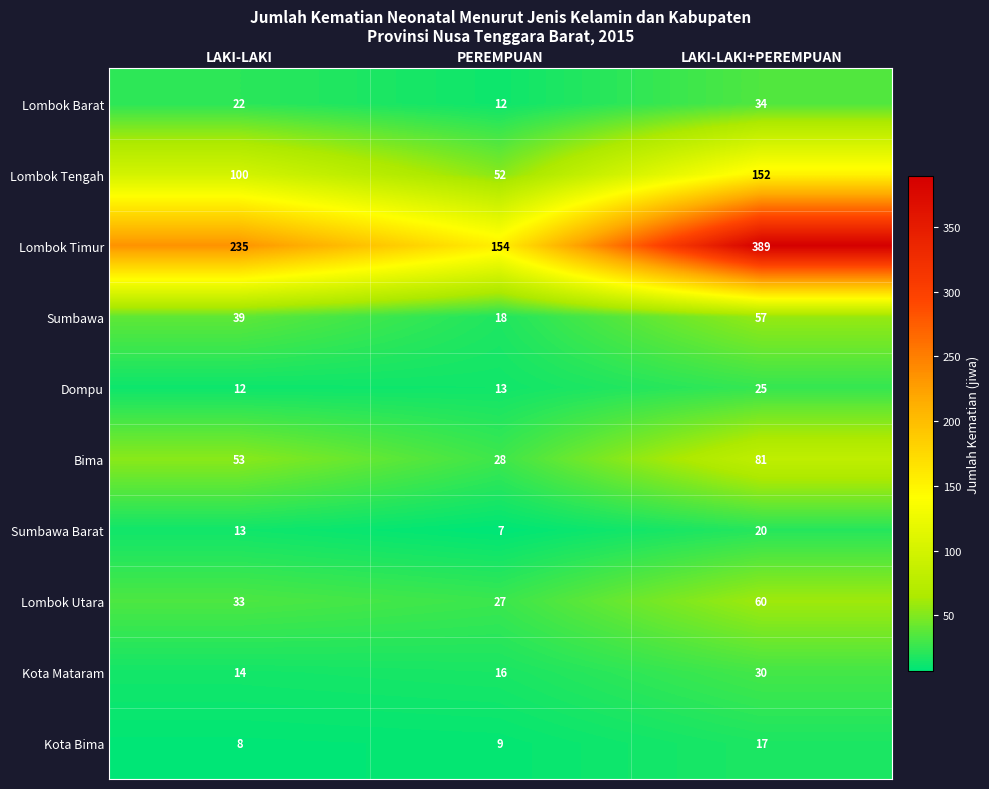

Reading right to left, transcribe all the data shown in this chart.

Lombok Barat: LAKI-LAKI+PEREMPUAN=34	PEREMPUAN=12	LAKI-LAKI=22
Lombok Tengah: LAKI-LAKI+PEREMPUAN=152	PEREMPUAN=52	LAKI-LAKI=100
Lombok Timur: LAKI-LAKI+PEREMPUAN=389	PEREMPUAN=154	LAKI-LAKI=235
Sumbawa: LAKI-LAKI+PEREMPUAN=57	PEREMPUAN=18	LAKI-LAKI=39
Dompu: LAKI-LAKI+PEREMPUAN=25	PEREMPUAN=13	LAKI-LAKI=12
Bima: LAKI-LAKI+PEREMPUAN=81	PEREMPUAN=28	LAKI-LAKI=53
Sumbawa Barat: LAKI-LAKI+PEREMPUAN=20	PEREMPUAN=7	LAKI-LAKI=13
Lombok Utara: LAKI-LAKI+PEREMPUAN=60	PEREMPUAN=27	LAKI-LAKI=33
Kota Mataram: LAKI-LAKI+PEREMPUAN=30	PEREMPUAN=16	LAKI-LAKI=14
Kota Bima: LAKI-LAKI+PEREMPUAN=17	PEREMPUAN=9	LAKI-LAKI=8